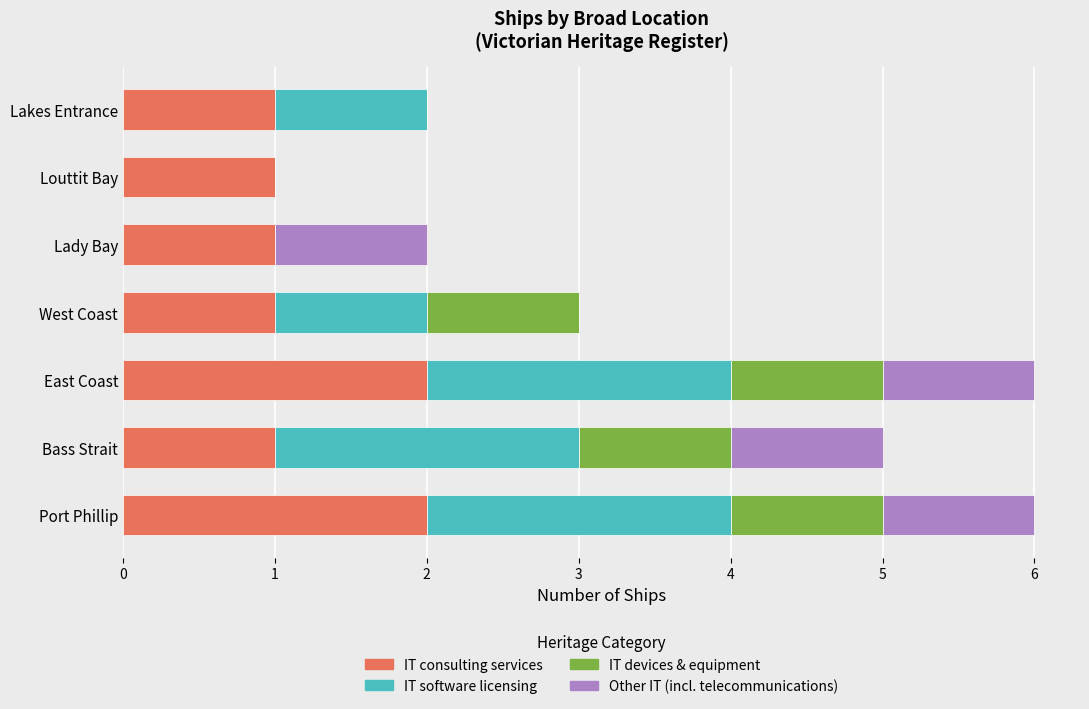

What is the total value across all series at Bass Strait?

5